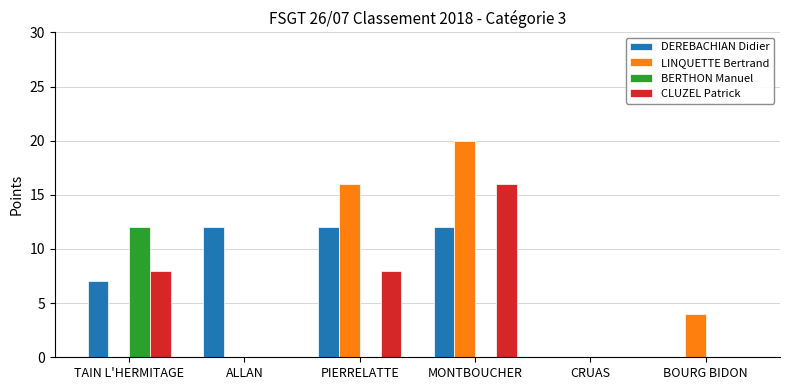

The value of CLUZEL Patrick at BOURG BIDON is 0. True or false?

True